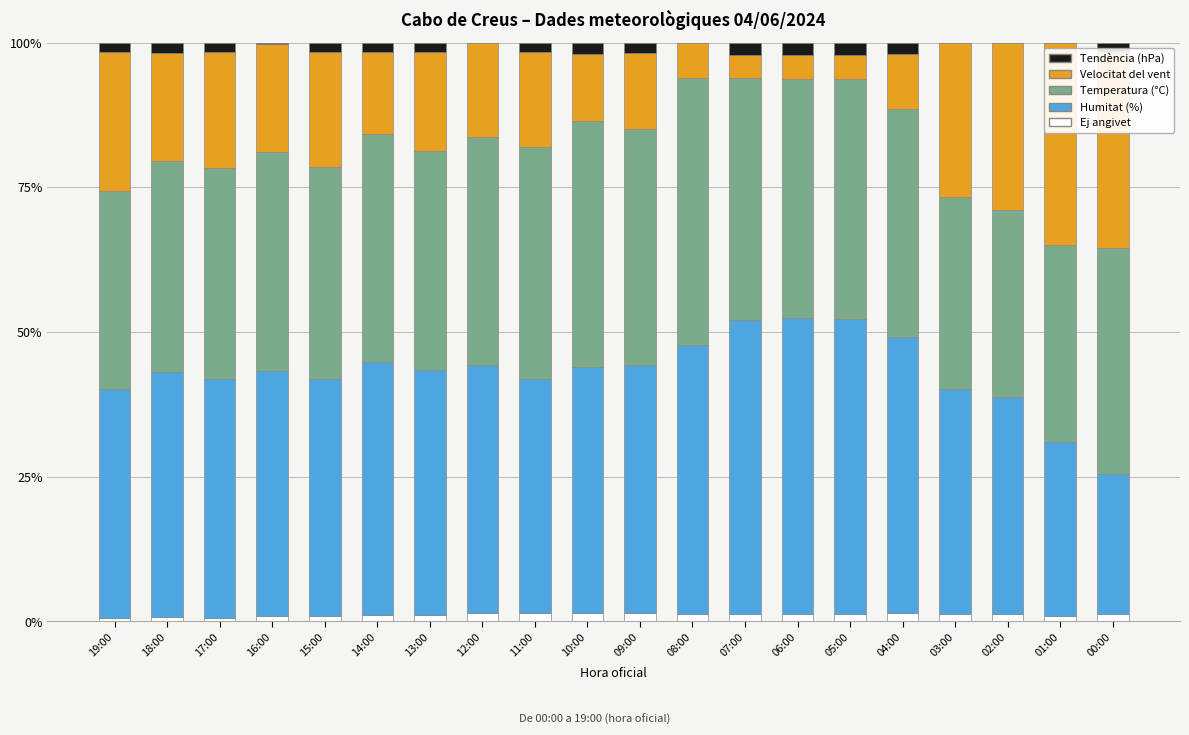

The Ej angivet series shows 1.2 at 02:00. True or false?

True